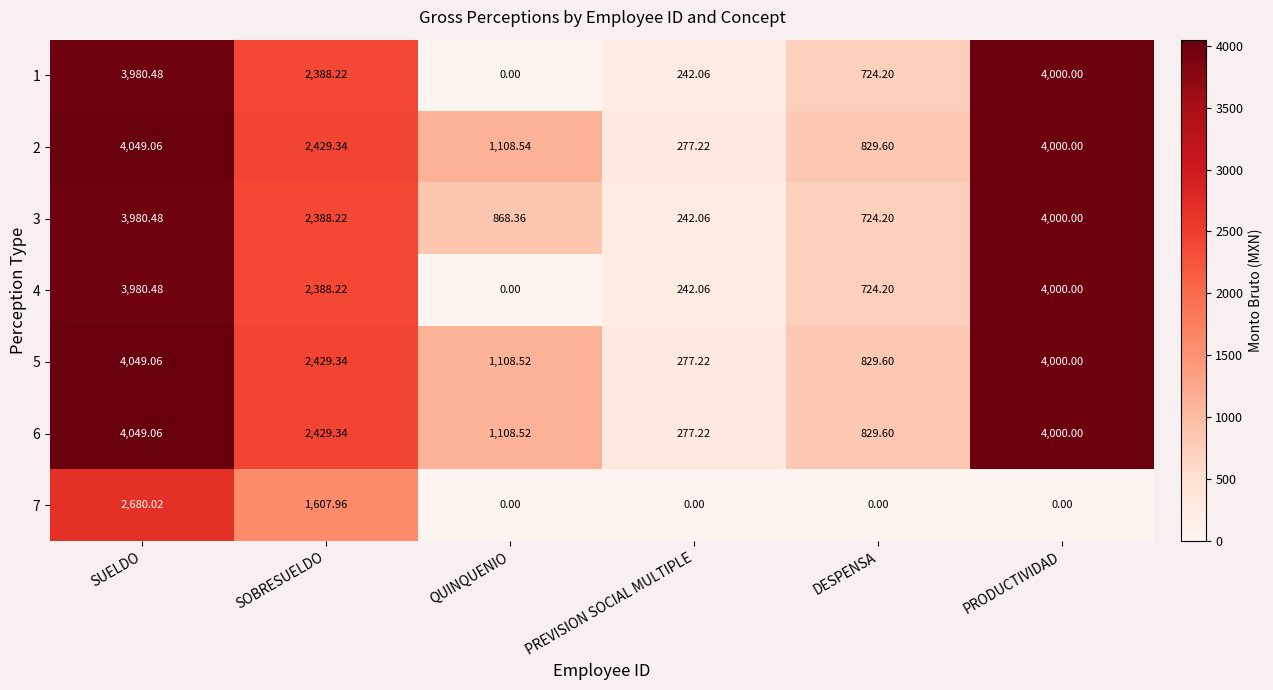

At which label is 3 closest to 2121?

SOBRESUELDO